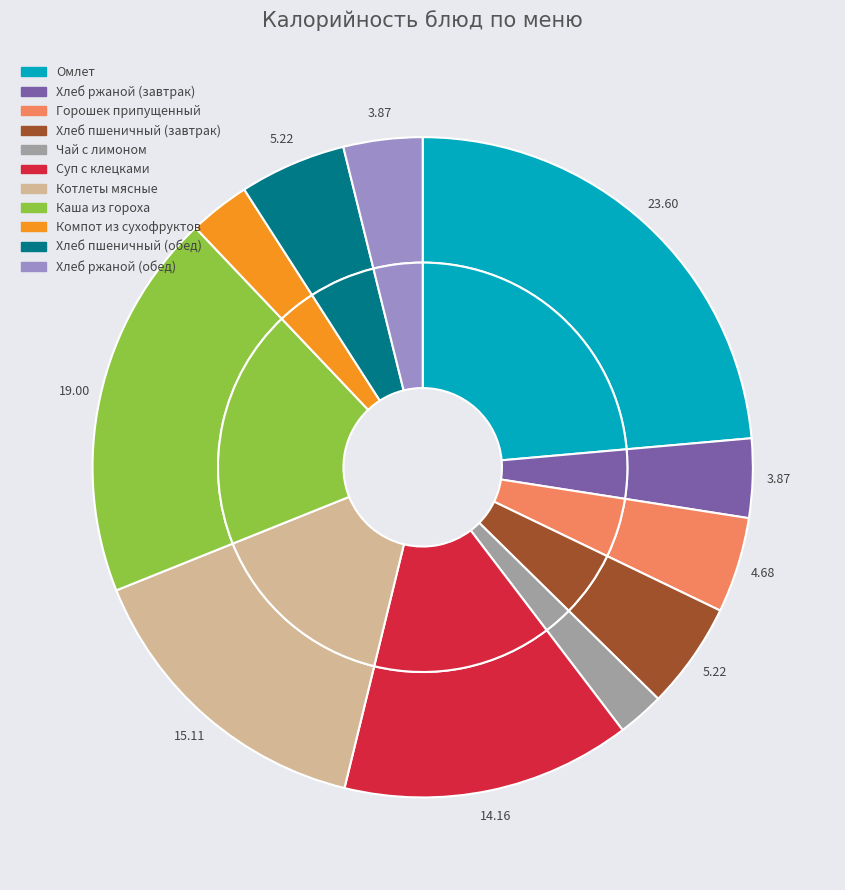

What portion of the pie excludes Каша из гороха?

81.0%